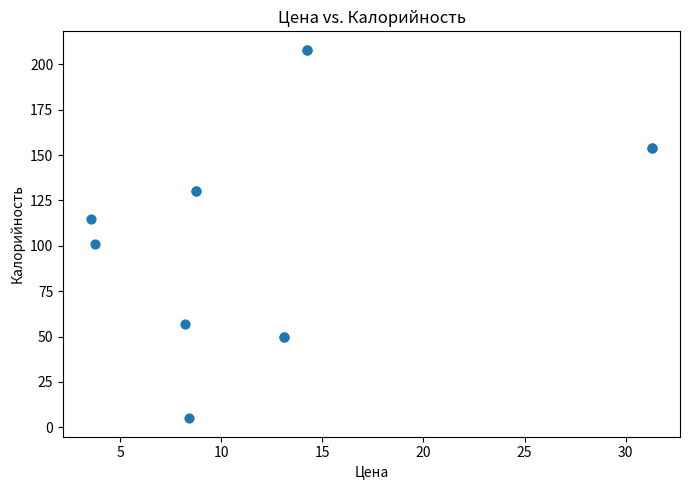

What Y value in the scatter plot is closest to 106?

101